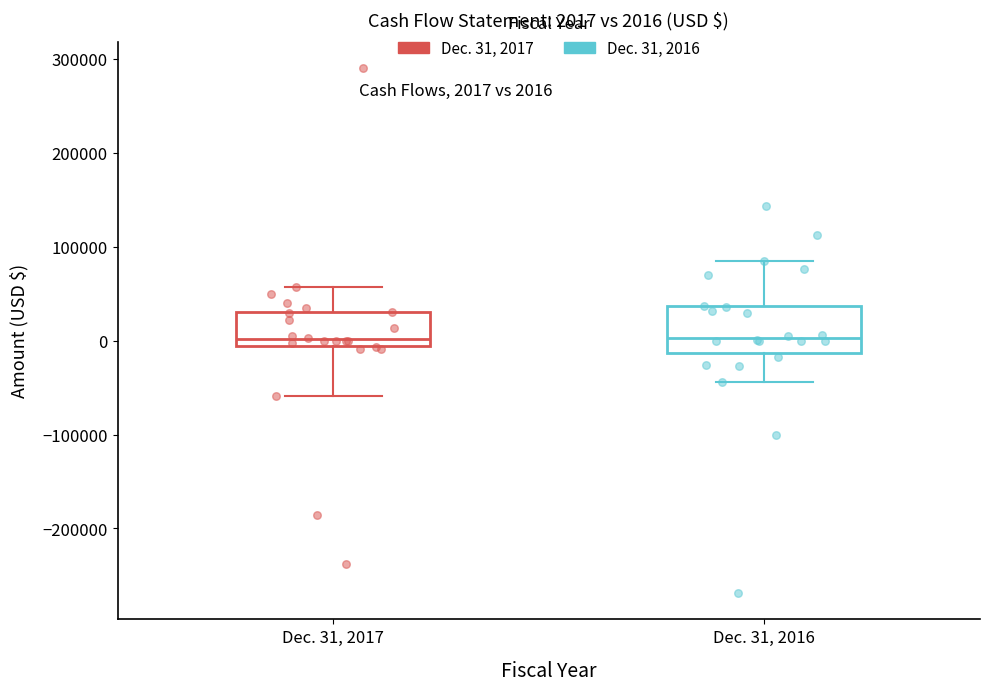

Which box is the tallest, from its lower edge to its upper edge?

Dec. 31, 2016